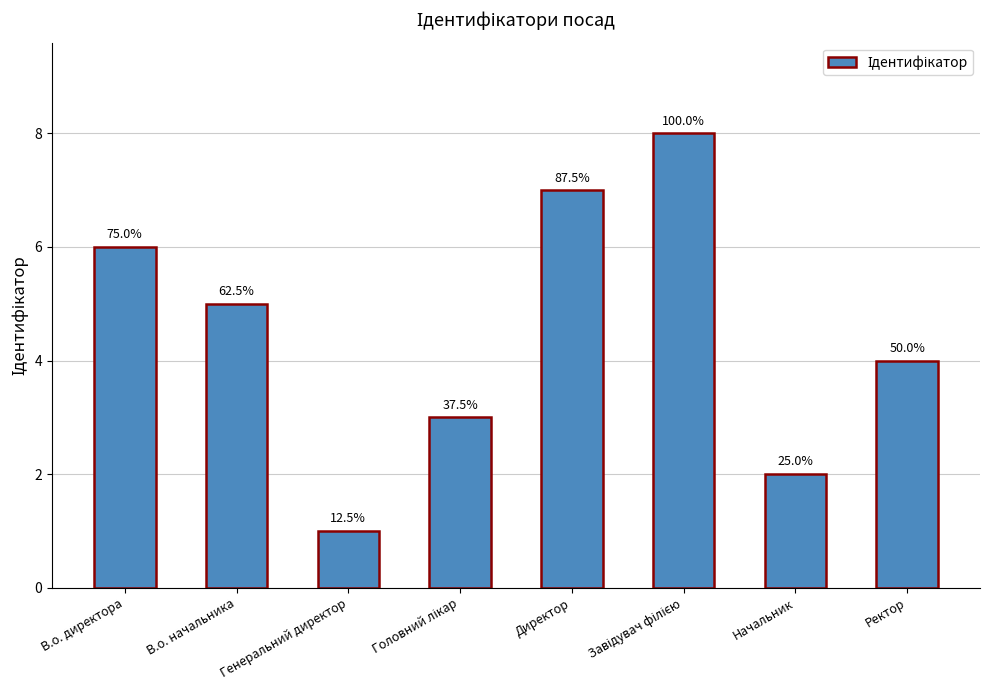

Rank the categories by value from lowest to highest.

Генеральний директор, Начальник, Головний лікар, Ректор, В.о. начальника, В.о. директора, Директор, Завідувач філією